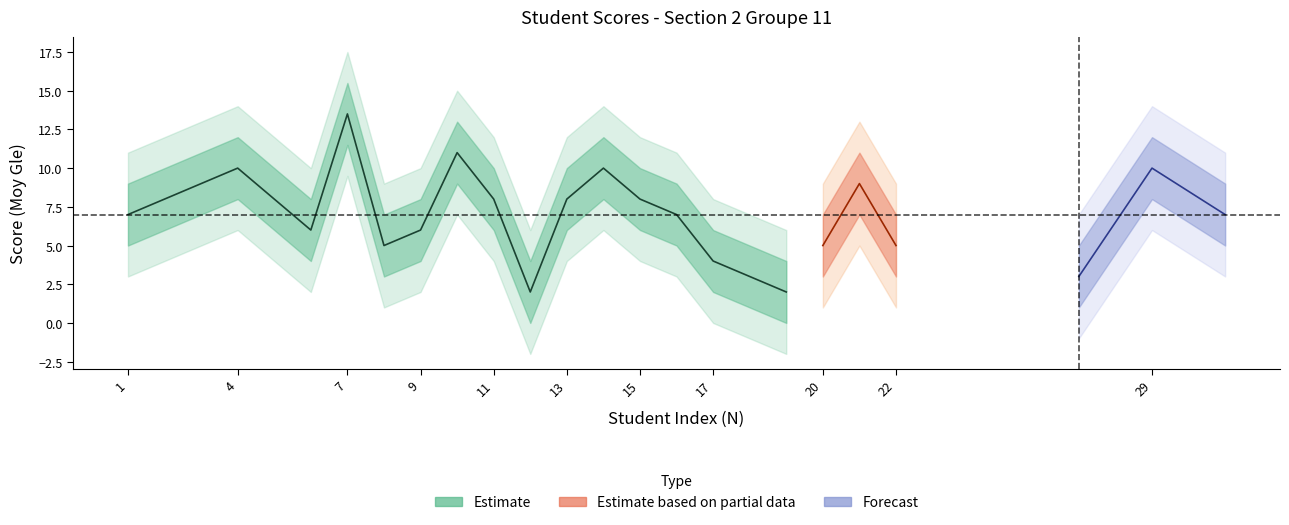

How many lines are shown in the chart?

5